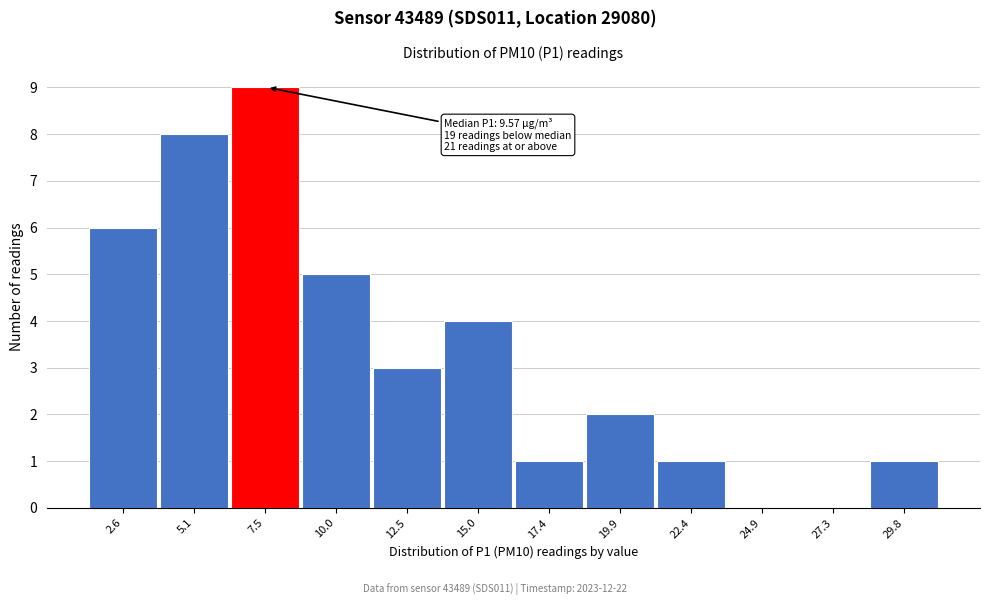

Reading left to right, list all the values displayed in this chart.

2.6=6	5.1=8	7.5=9	10.0=5	12.5=3	15.0=4	17.4=1	19.9=2	22.4=1	24.9=0	27.3=0	29.8=1